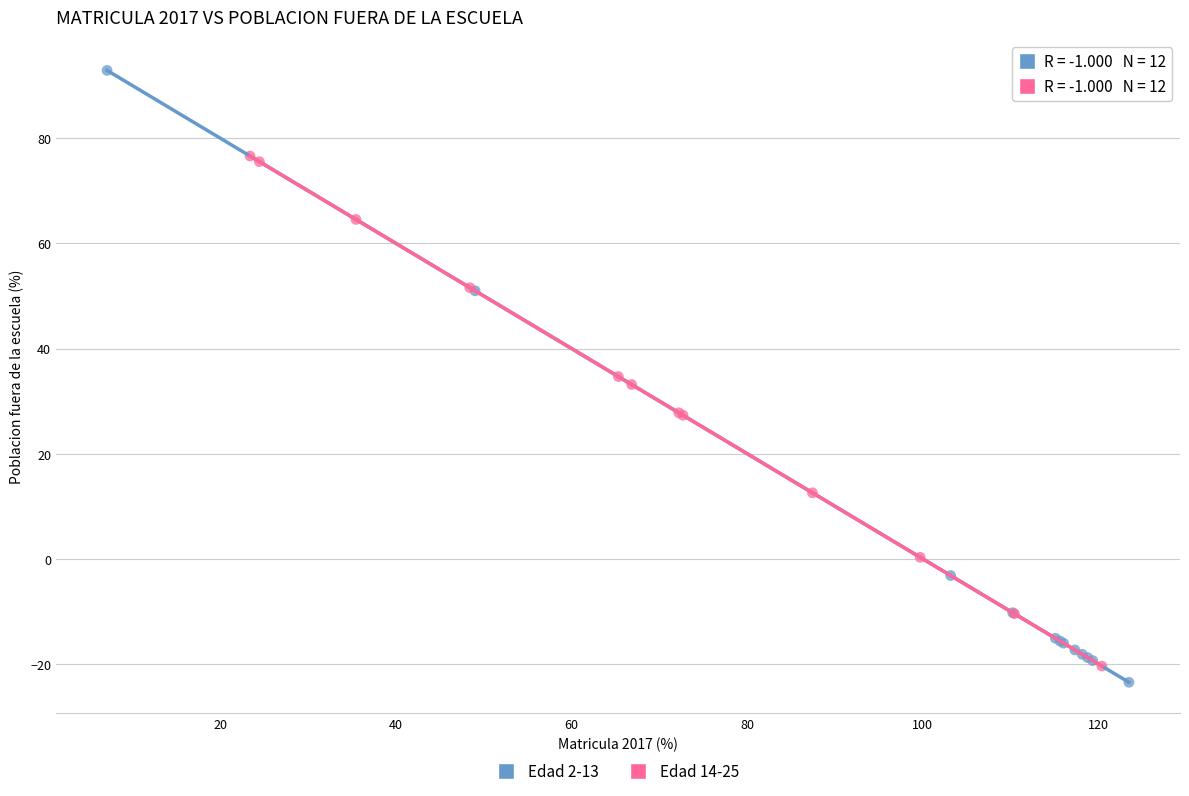

Which series contains the highest Y value?

Edad 2-13